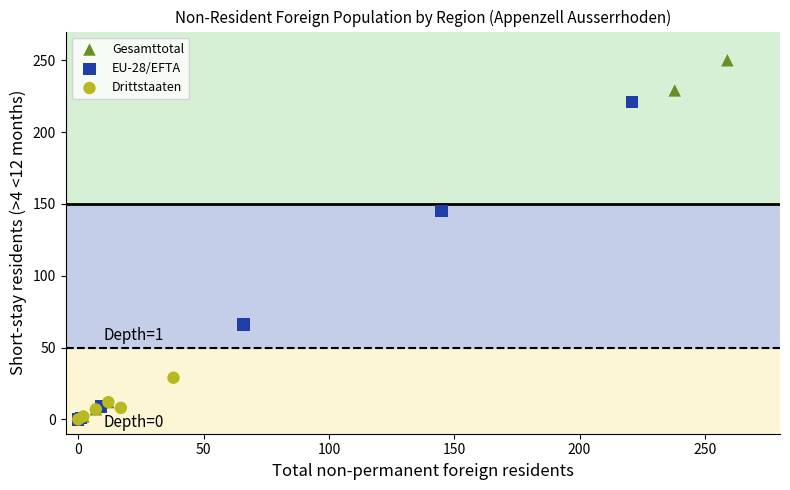

Which series has the widest spread of Y values?

Gesamttotal